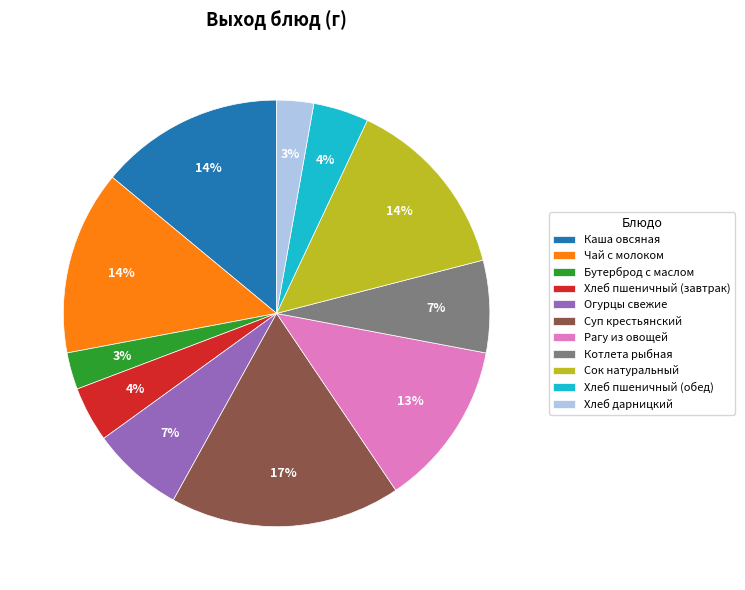

Which slice is the largest?

Суп крестьянский